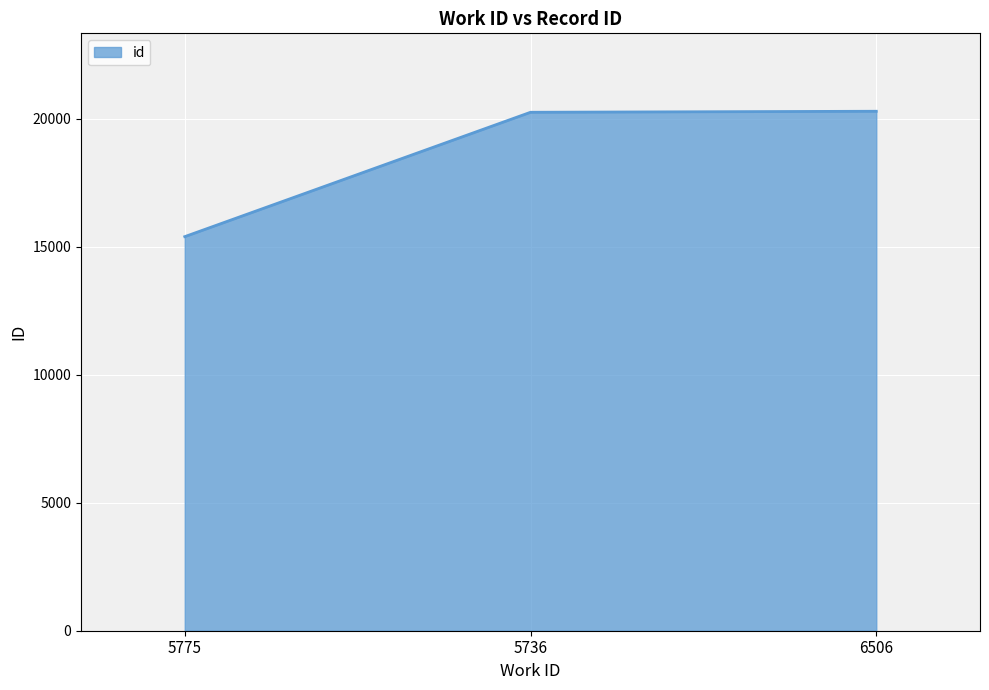

How many categories are shown in the chart?

3